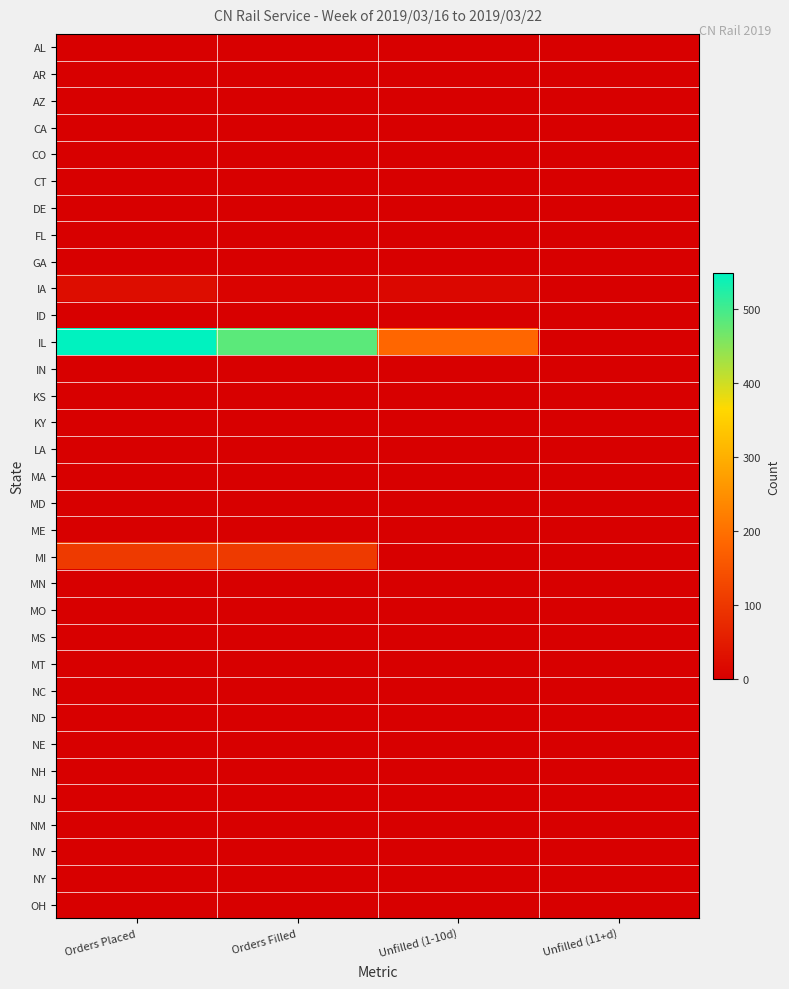

List the series in order of their peak value, lowest first.

AL, AR, AZ, CA, CO, CT, DE, FL, GA, ID, IN, KS, KY, LA, MA, MD, ME, MN, MO, MS, MT, NC, ND, NE, NH, NJ, NM, NV, NY, OH, IA, MI, IL